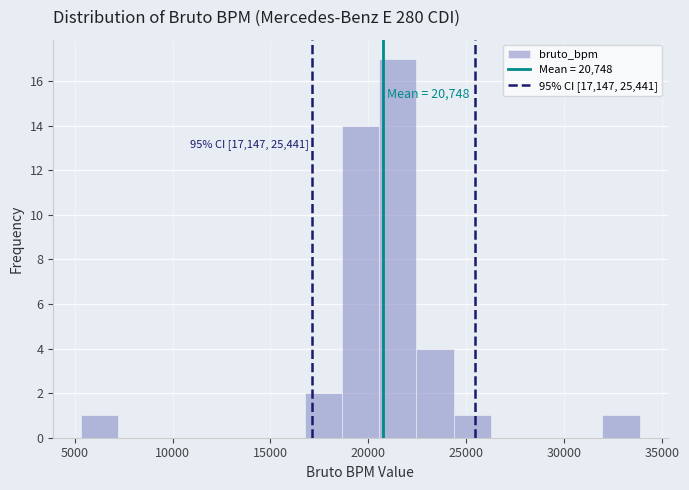

Read against the x-axis, roughly where is the centre of the tallest bar?

21500